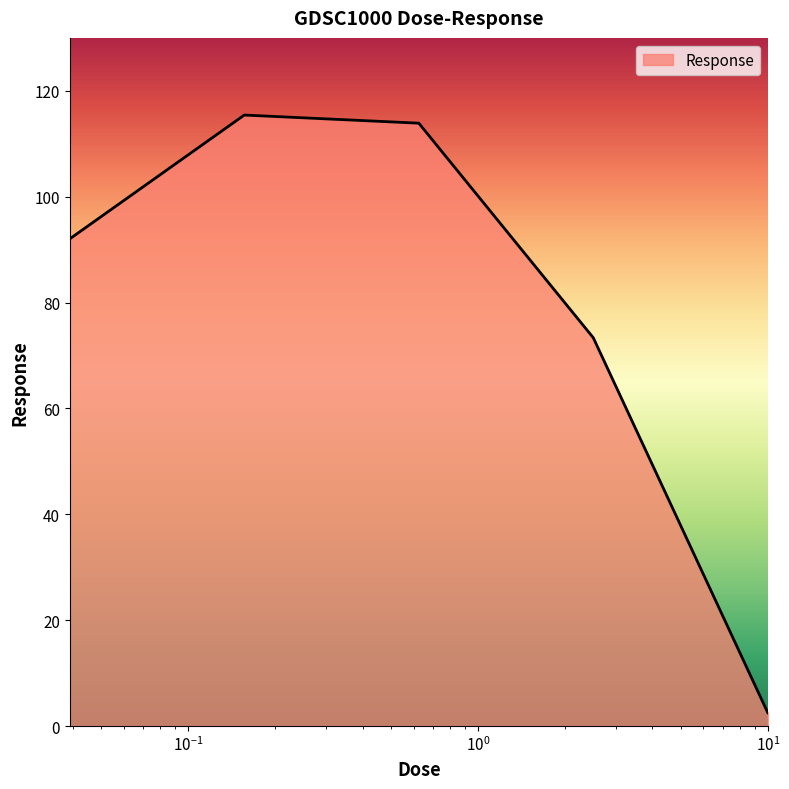

How many lines are shown in the chart?

1